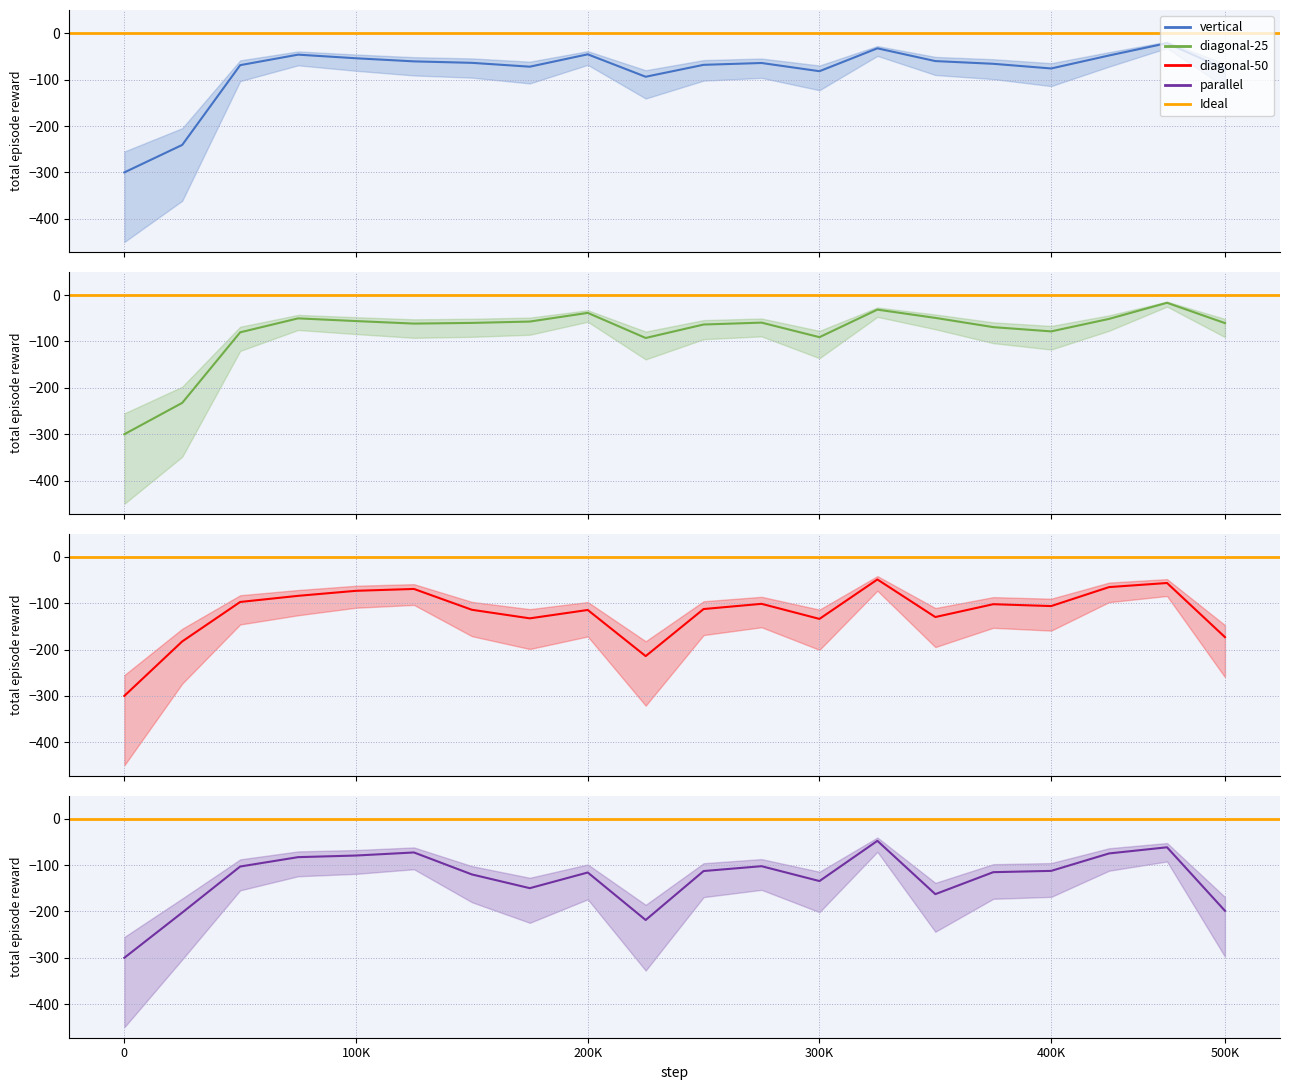

Which series has the largest range (max minus min)?

Na